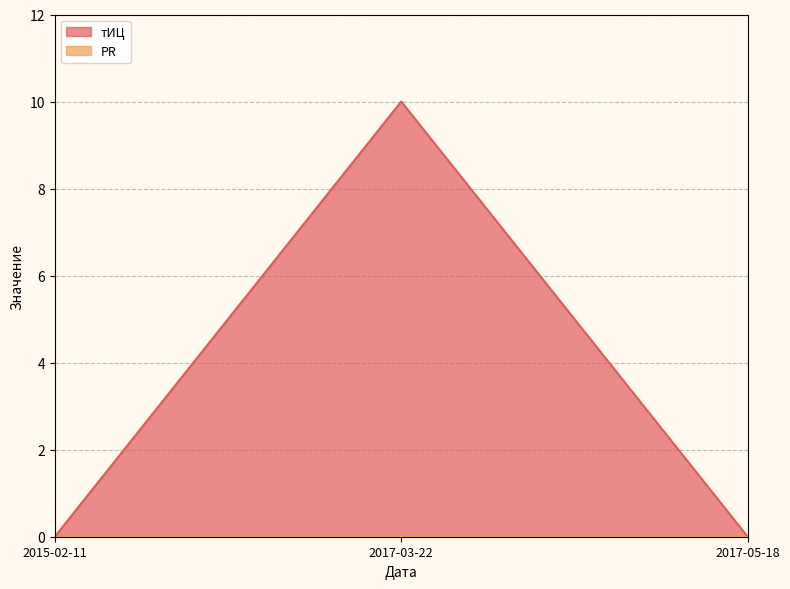

What is the greatest value displayed?

10